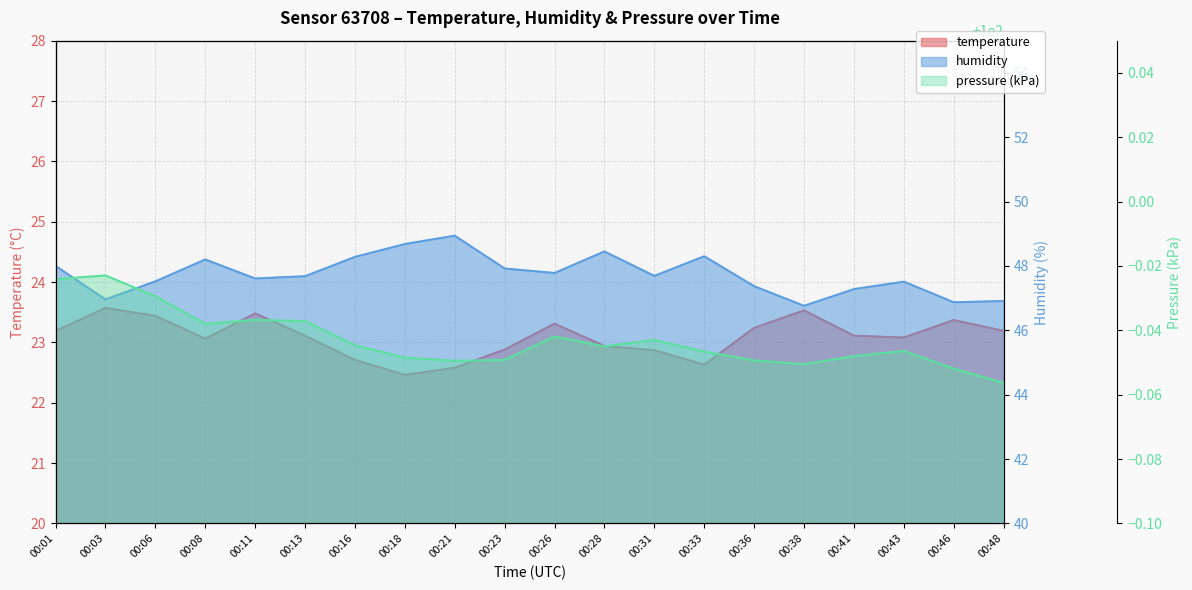

Which series changed the most between 00:03 and 00:43?

humidity